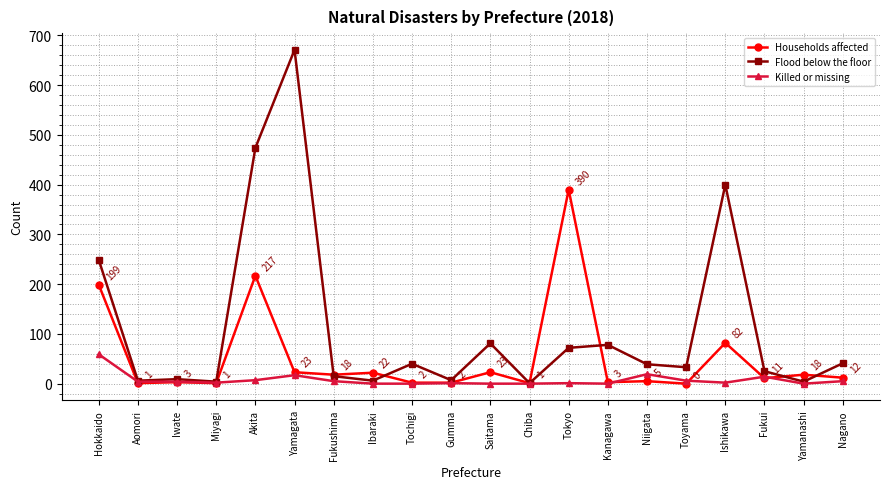

What is the difference between the highest and lowest values at Tochigi?

40